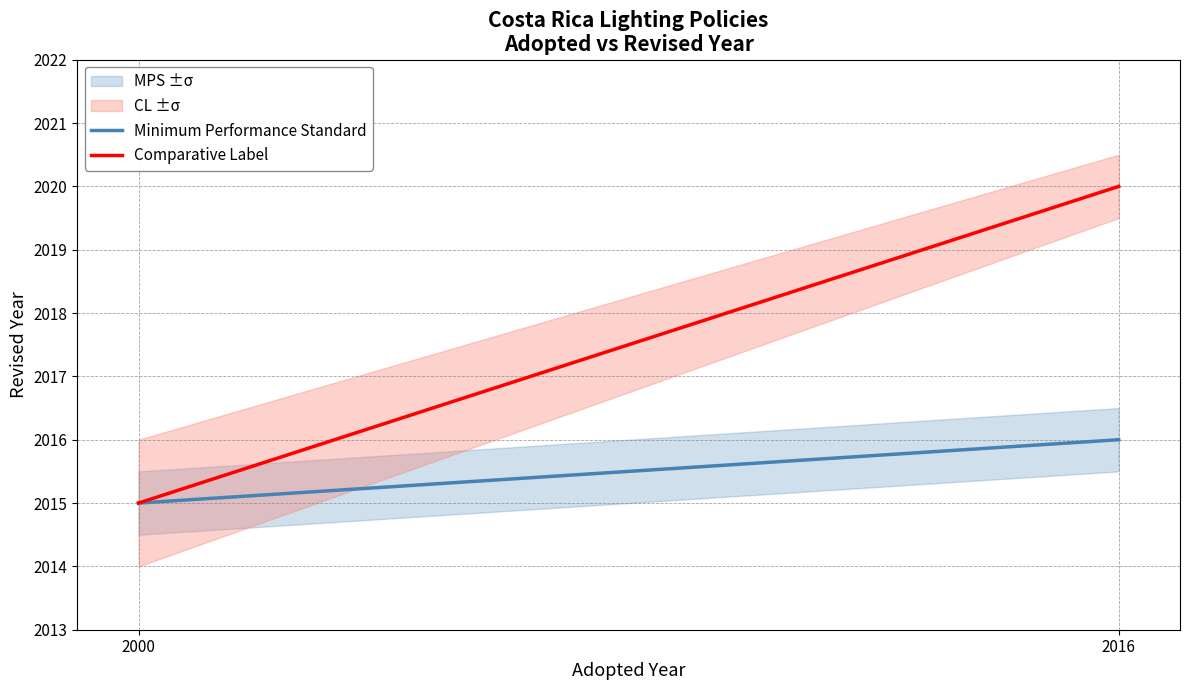

Read the Minimum Performance Standard value at 2000.

2015